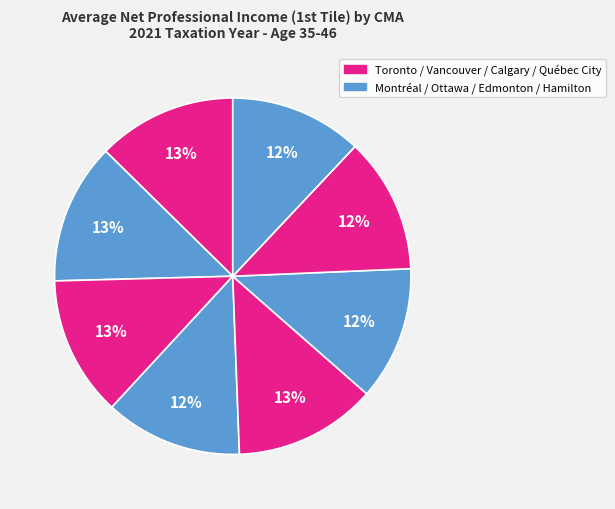

Is there any slice that represents more than half of the pie?

No